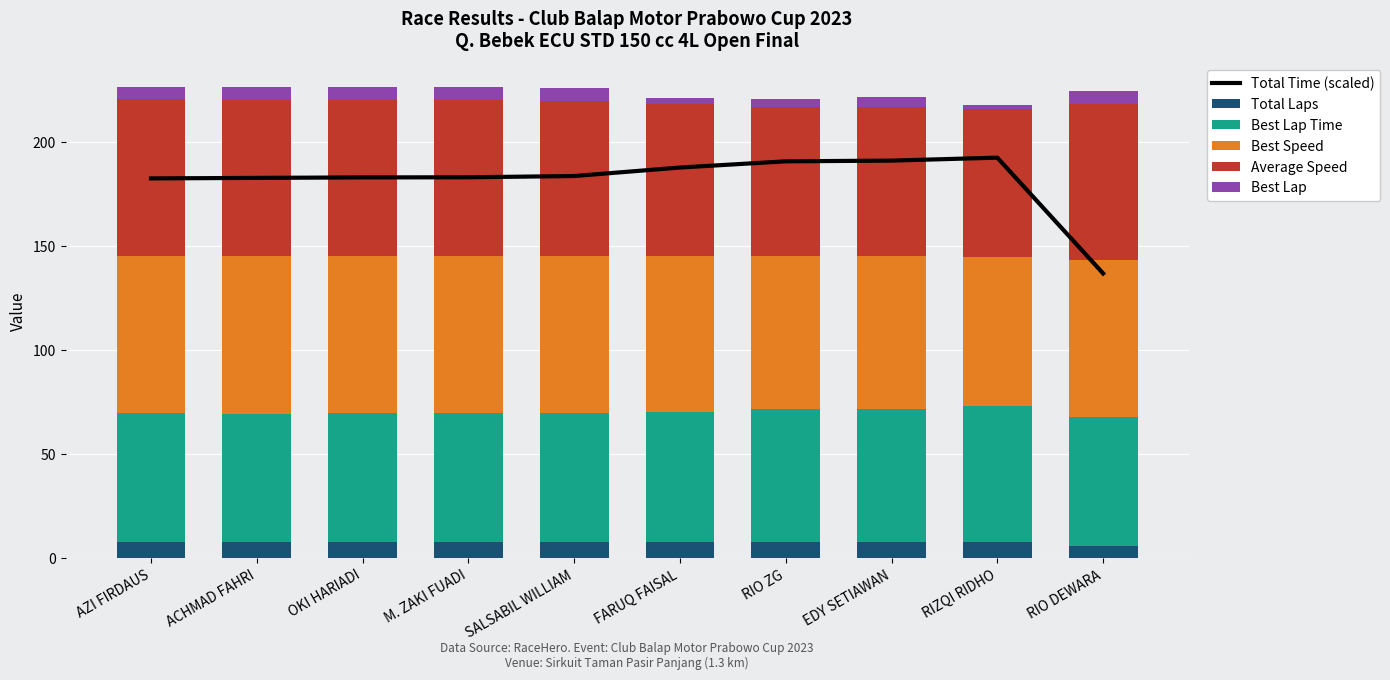

What is the sum of the Total Time (scaled) values at SALSABIL WILLIAM and OKI HARIADI?

367.0